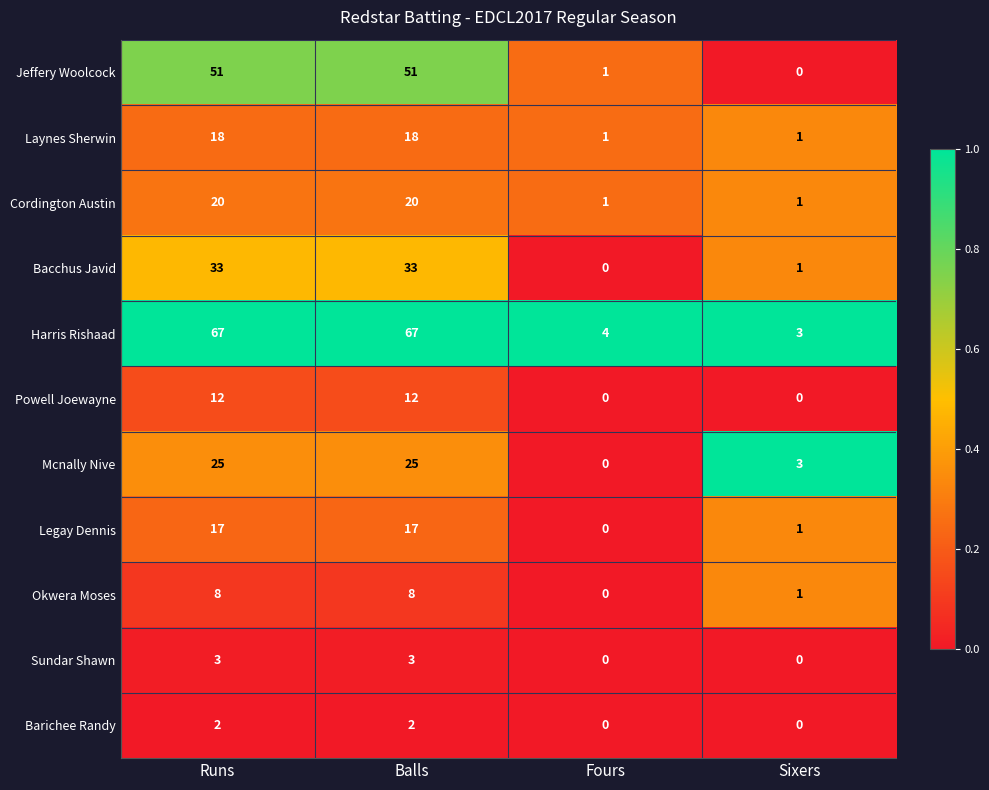

True or false: Harris Rishaad has a value of 67 at Runs.

True